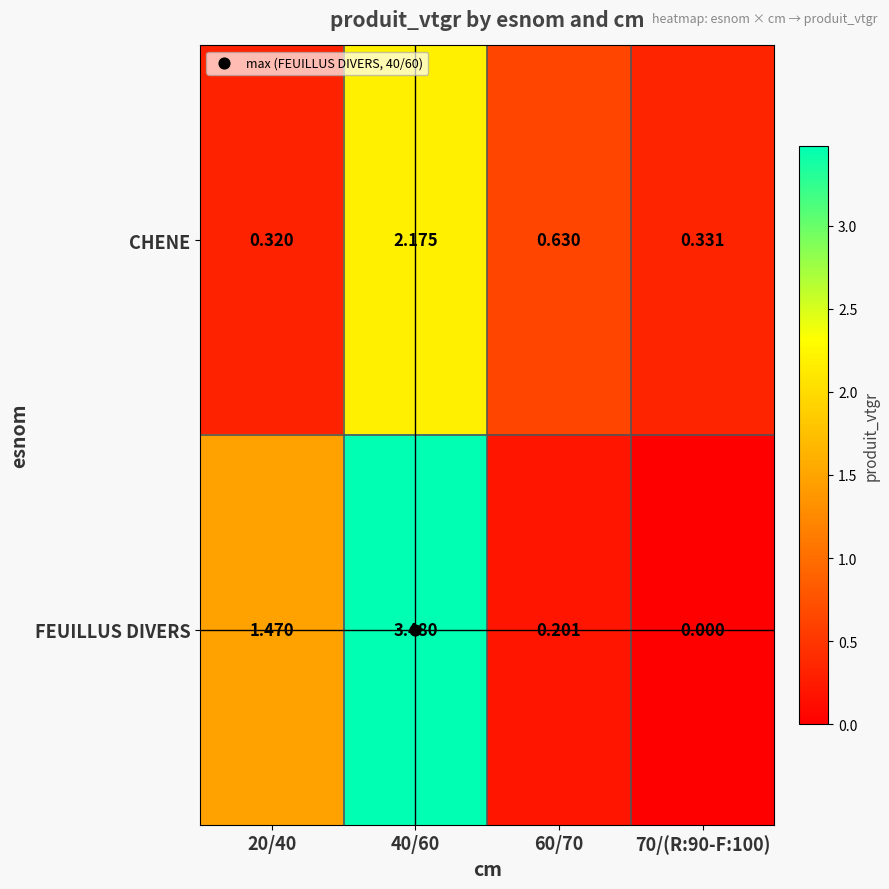

Which series has the widest spread of values?

FEUILLUS DIVERS